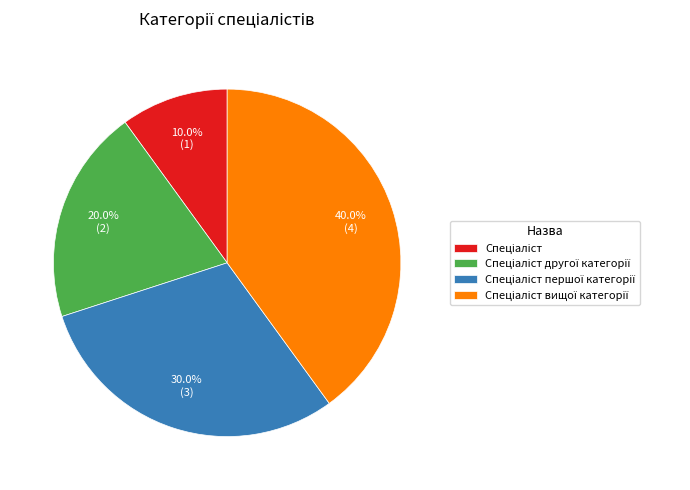

To the nearest percent, what is the difference between the largest and smallest slice percentages?

30%